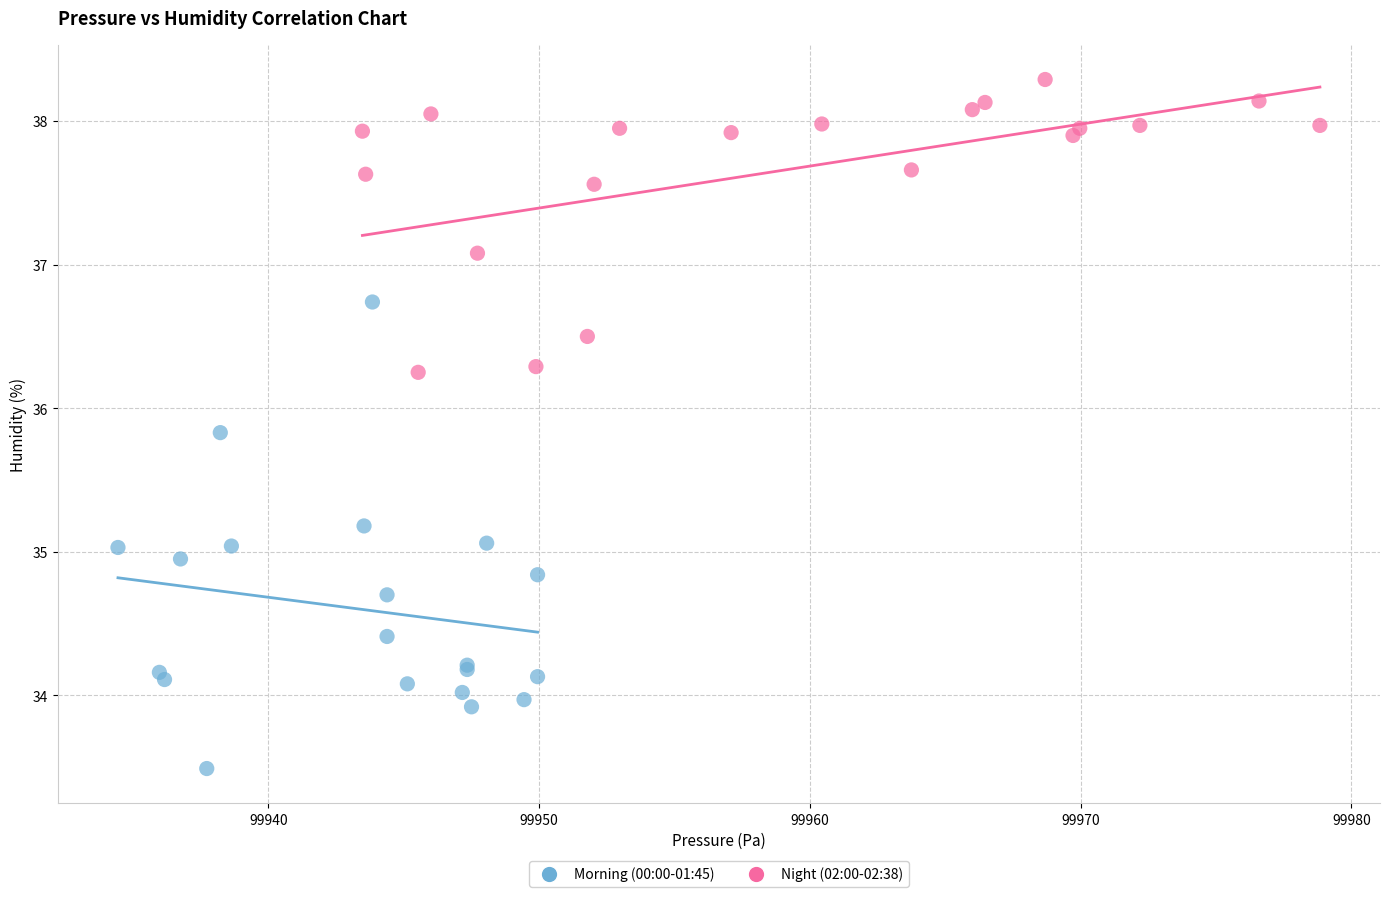

Which series has the widest spread of Y values?

Morning (00:00-01:45)